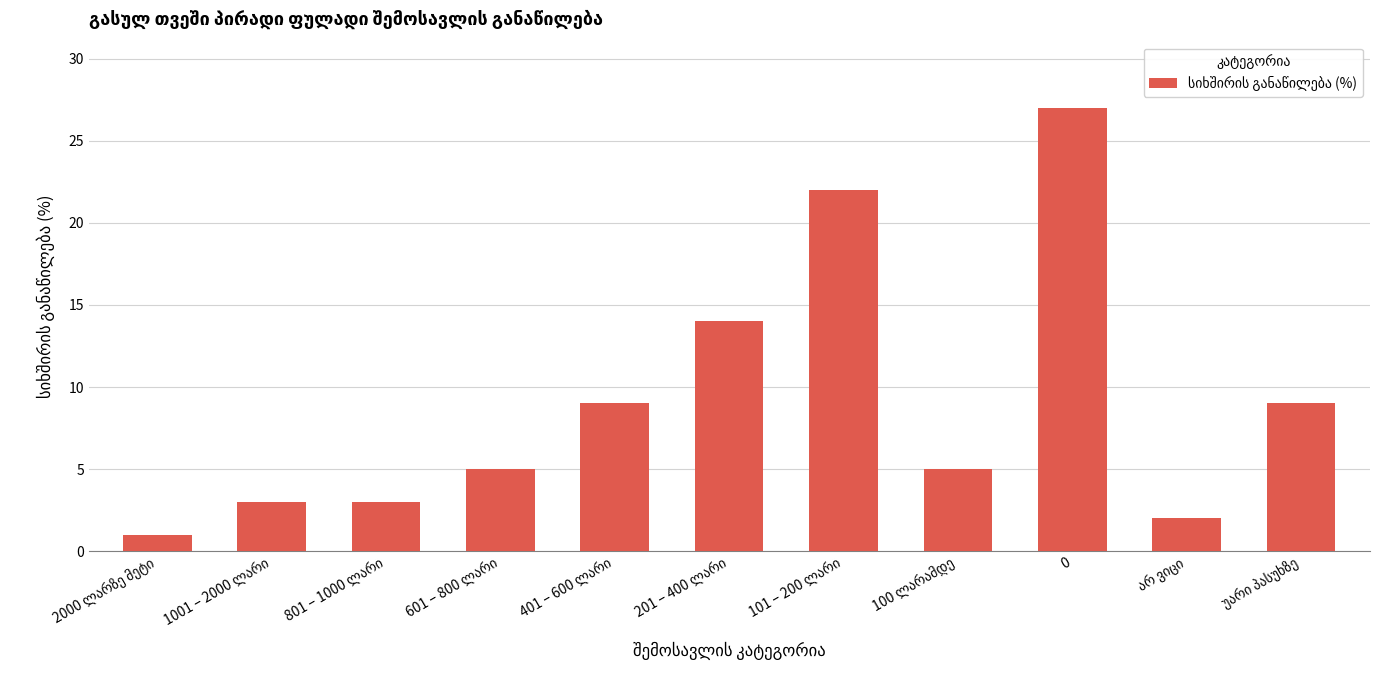

What position from the right is 0?

3